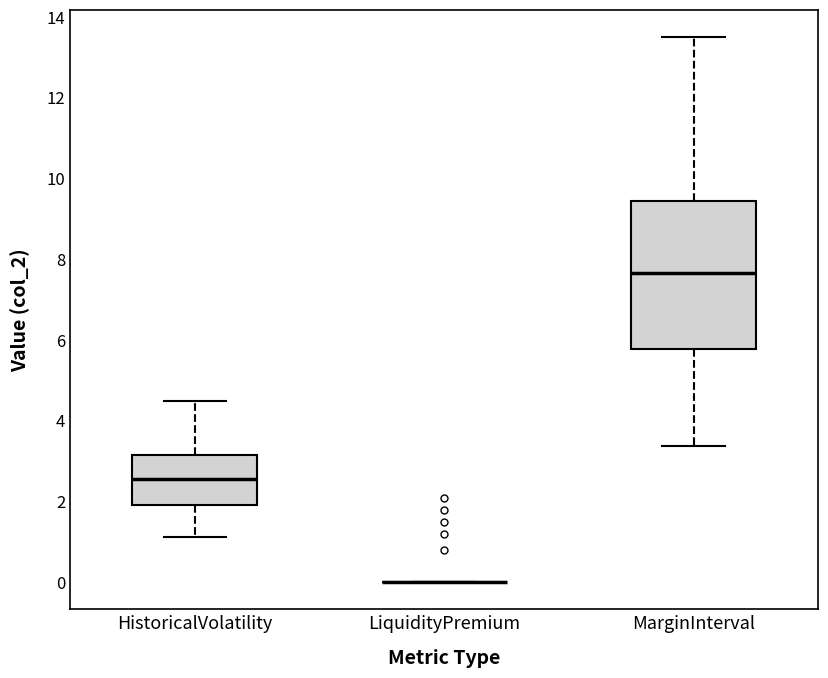

Reading left to right, transcribe this box plot: for each box, give where its median line is, the range the box spans, and where its two whiskers end, as read against the y-axis. The values are not printed on the chart, so give them approximately, as read against the axis.

HistoricalVolatility: median 2.6, box 2.0 to 3.2, whiskers 1.2 to 4.6
LiquidityPremium: box collapsed to a line at 0.0, whiskers 0.0 to 0.0
MarginInterval: median 7.6, box 5.8 to 9.4, whiskers 3.4 to 13.6